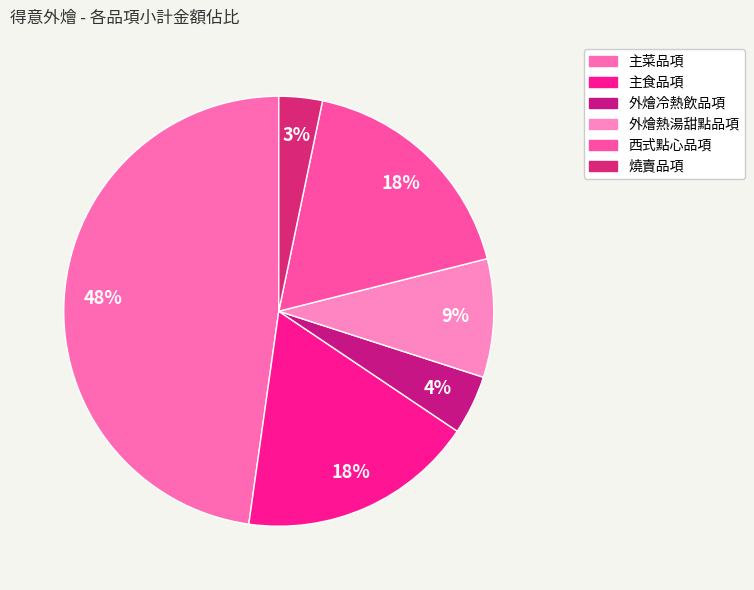

Count the number of slices in the pie.

6